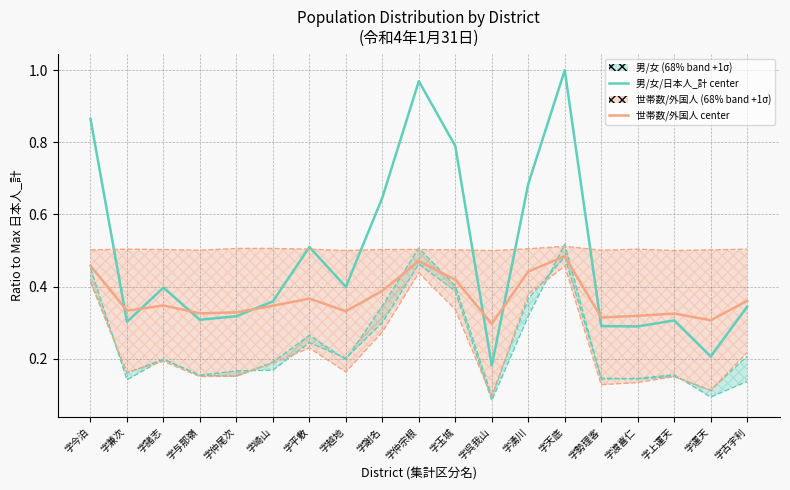

Is this an area chart (filled region under the line)?

No